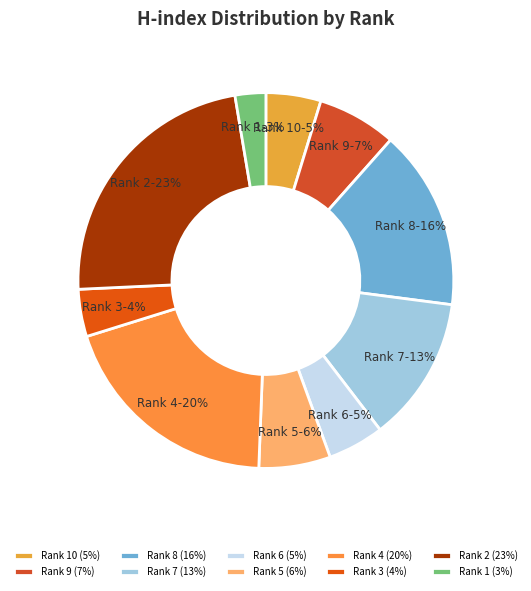

True or false: Rank 7 accounts for 13% of the total.

True